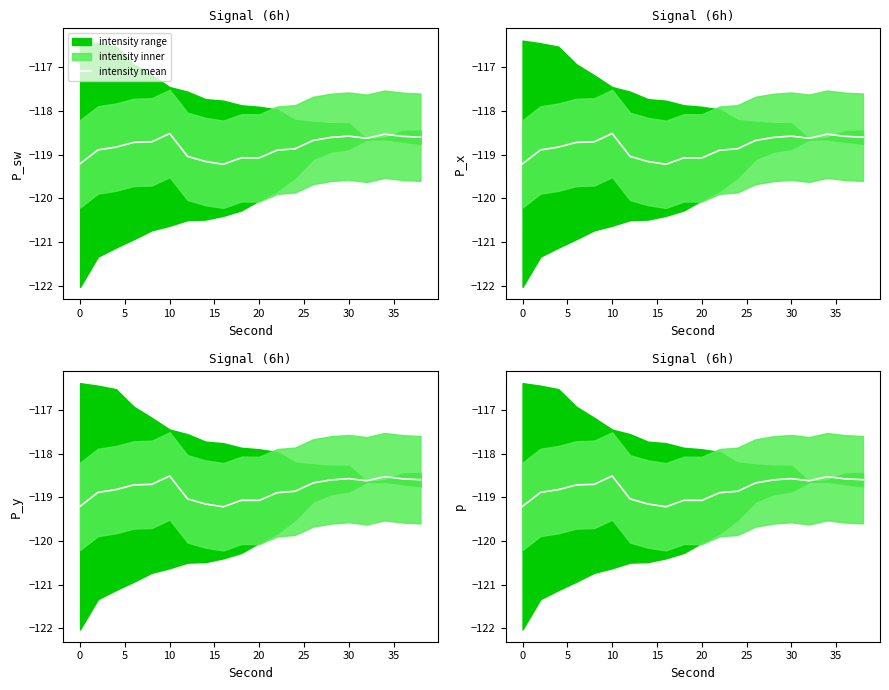

How many points are higher than both their immediate neighbors (excluding endpoints)?

4